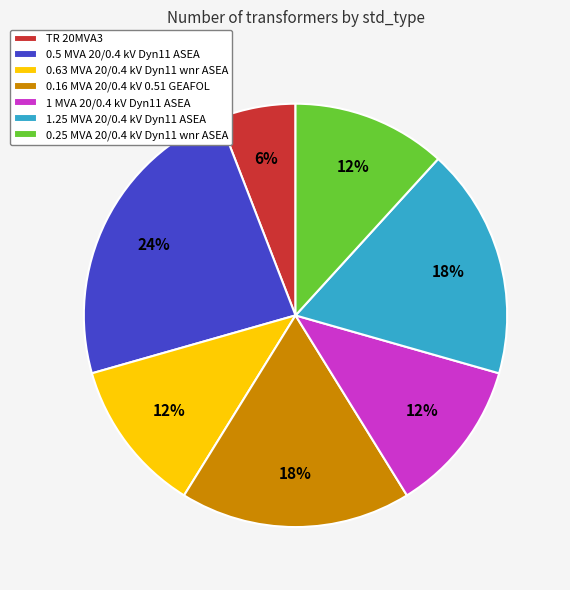

Does any single category account for the majority?

No